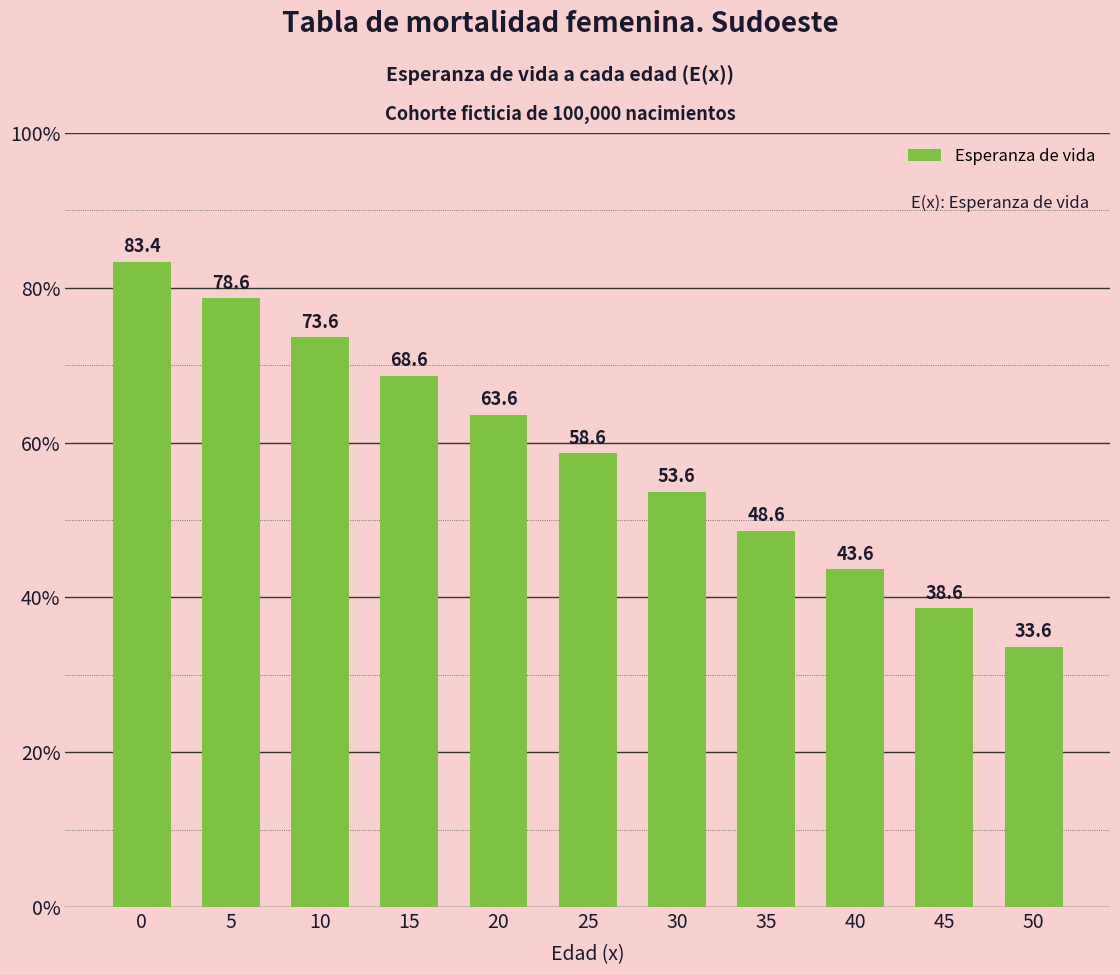

Reading left to right, what are all the values shown in this chart?

0=83.4	5=78.6	10=73.6	15=68.6	20=63.6	25=58.6	30=53.6	35=48.6	40=43.6	45=38.6	50=33.6